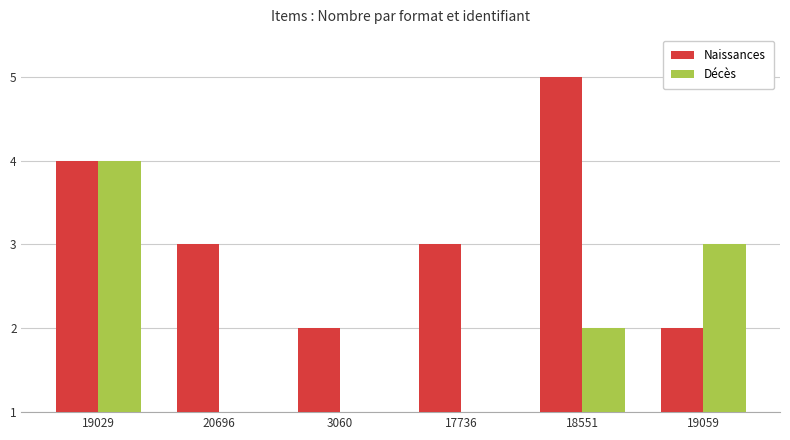

Which series has the widest spread of values?

Décès